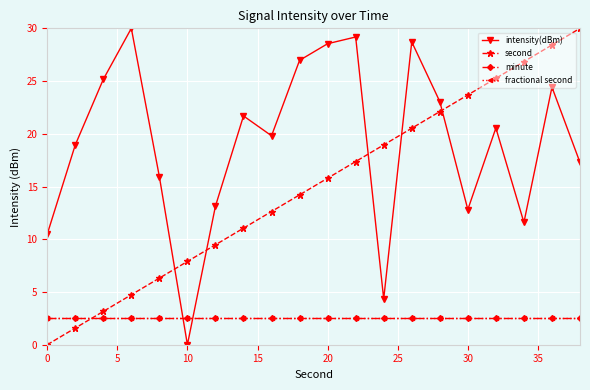

True or false: minute and fractional second intersect in this chart.

False